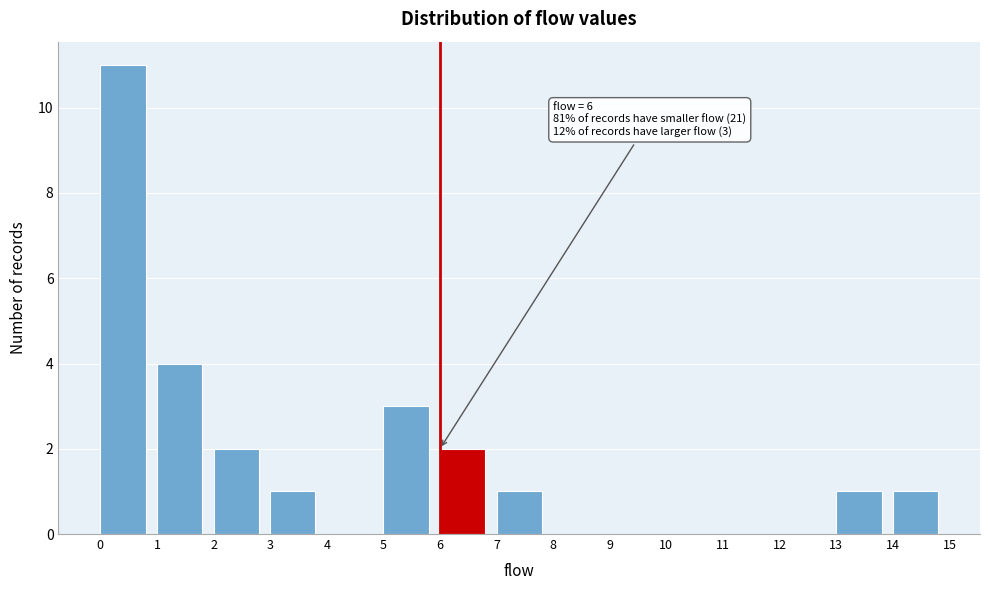

Which range on the x-axis has the tallest bar?

0 to 1